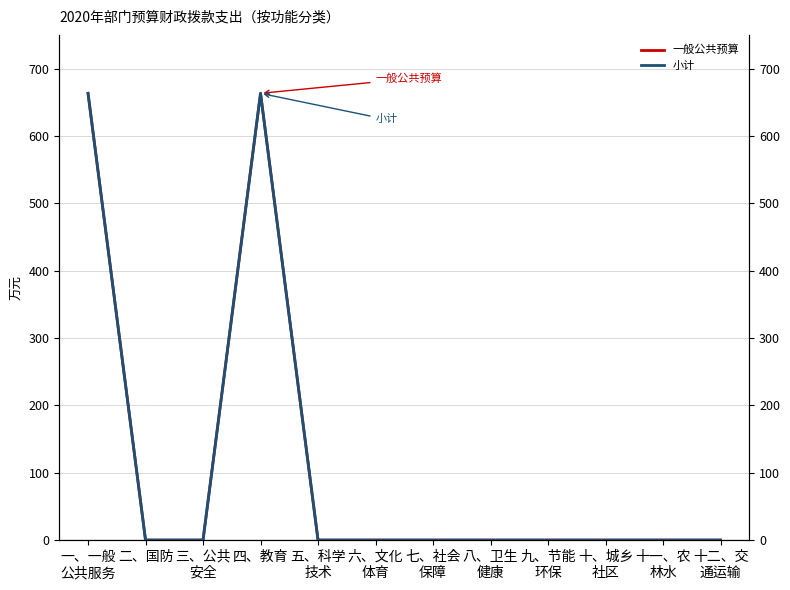

List the series in order of their peak value, highest first.

一般公共预算, 小计